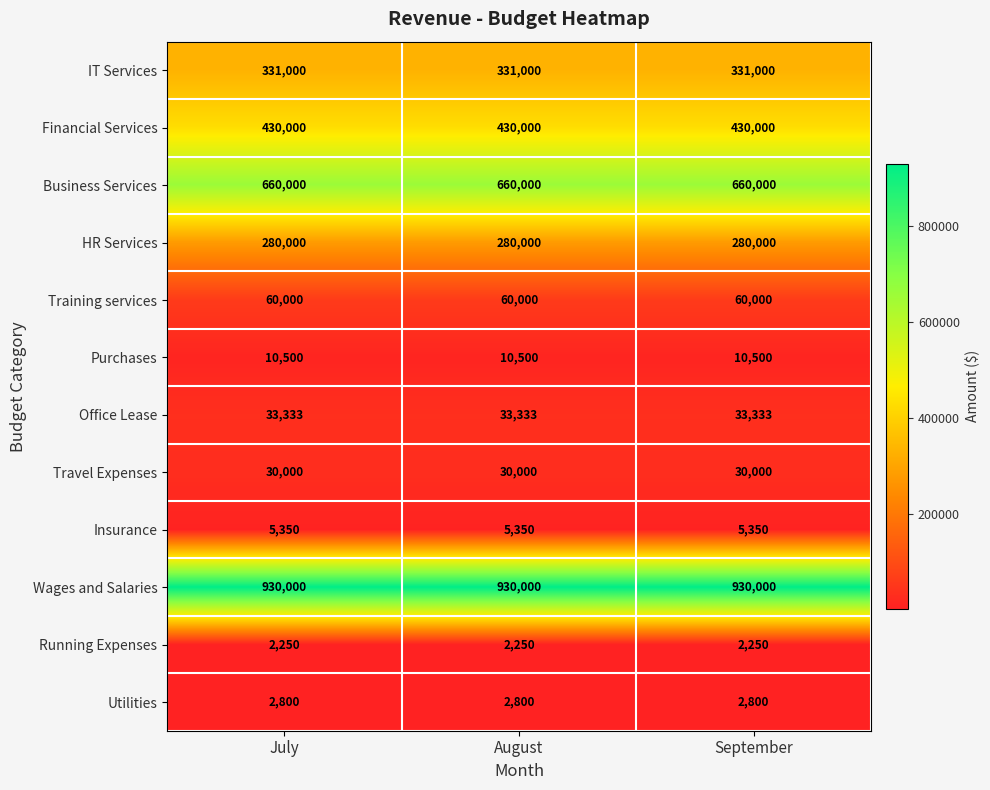

What is the difference between the highest and lowest values at September?

927750